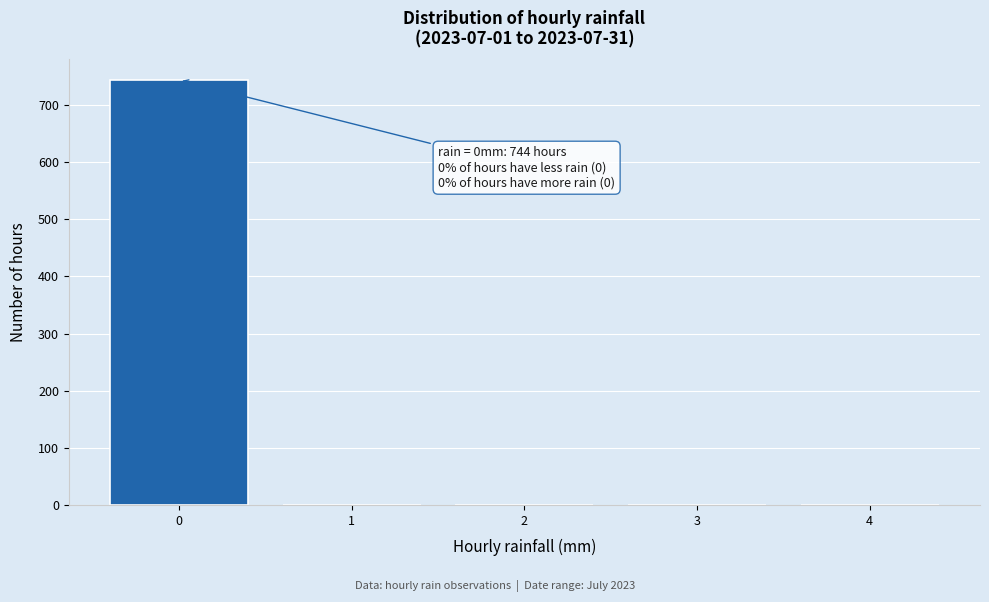

Which range on the x-axis has the tallest bar?

-0.5 to 0.5